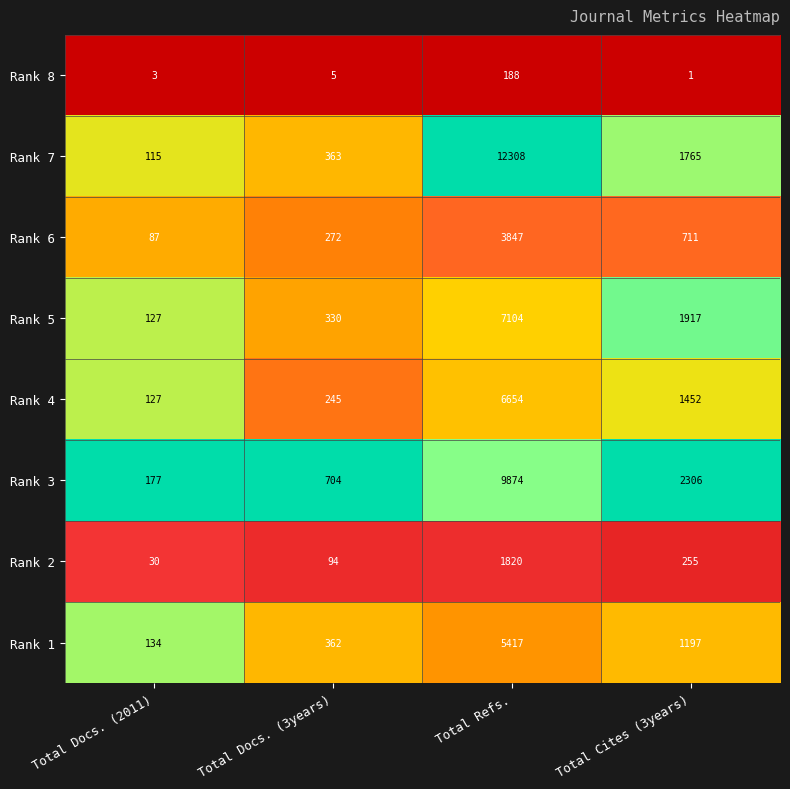

At which category is the sum across all series the highest?

Total Refs.